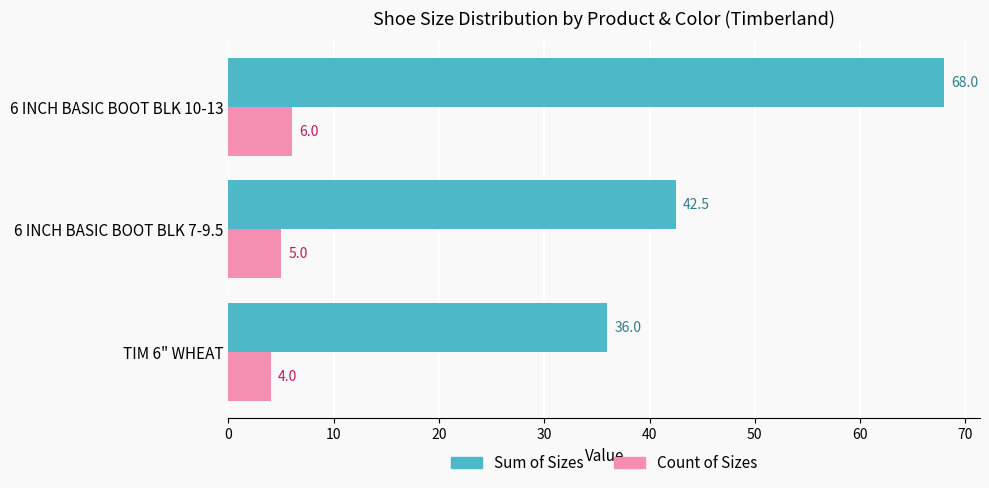

Which series has the widest spread of values?

Sum of Sizes